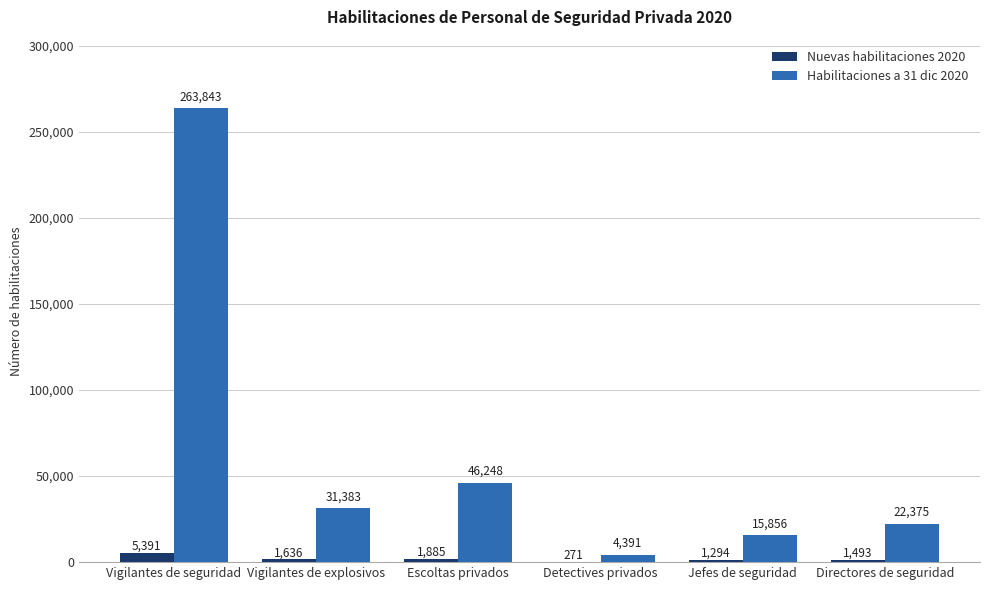

Is it true that Habilitaciones a 31 dic 2020 equals 31338 at Escoltas privados?

False